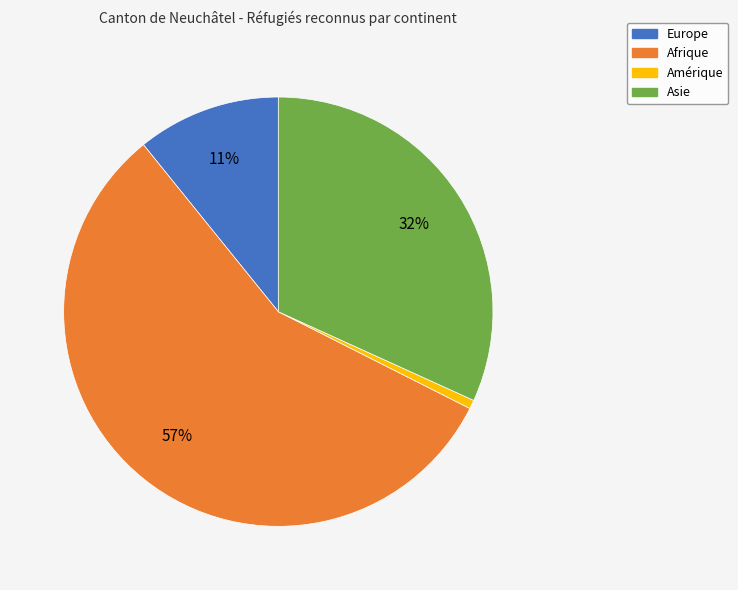

Does Afrique account for over 50% of the chart?

Yes